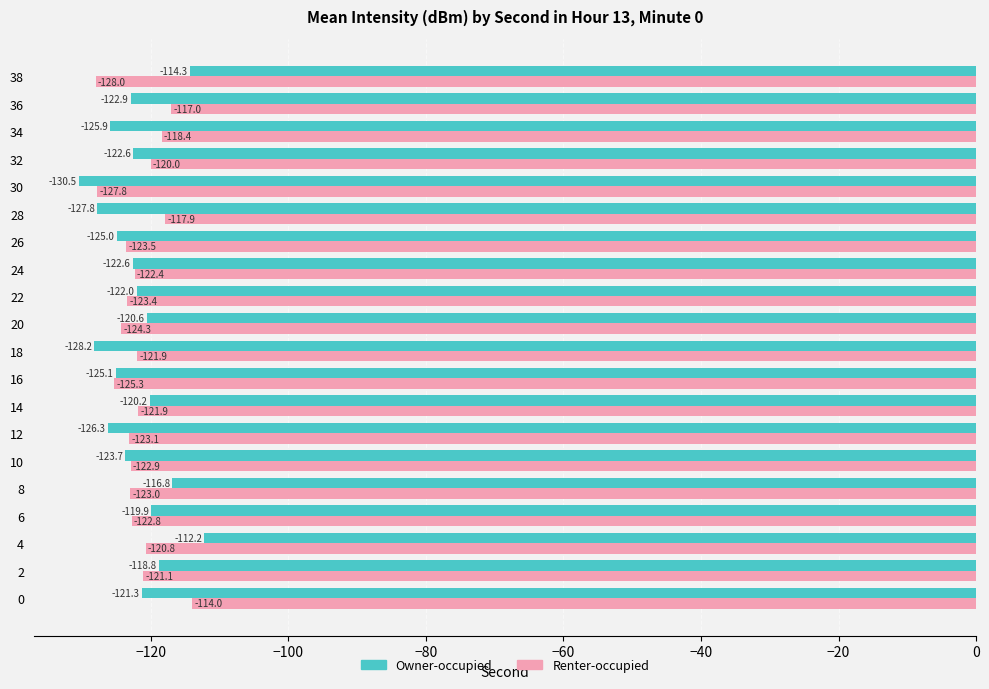

What is the difference between the maximum and second lowest values in the Renter-occupied series?

13.8